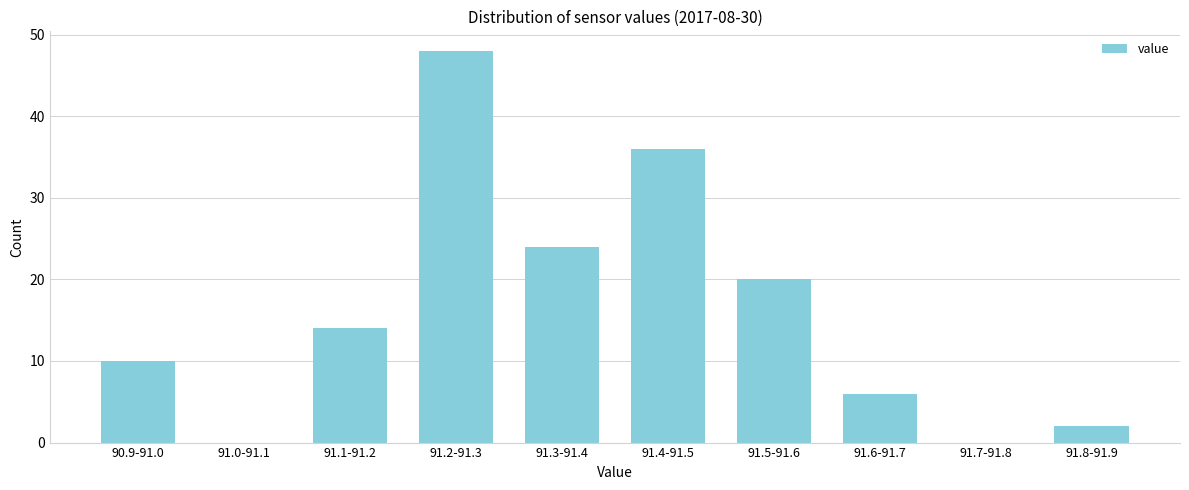

Reading left to right, what are all the values shown in this chart?

90.9-91.0=10	91.0-91.1=0	91.1-91.2=14	91.2-91.3=48	91.3-91.4=24	91.4-91.5=36	91.5-91.6=20	91.6-91.7=6	91.7-91.8=0	91.8-91.9=2